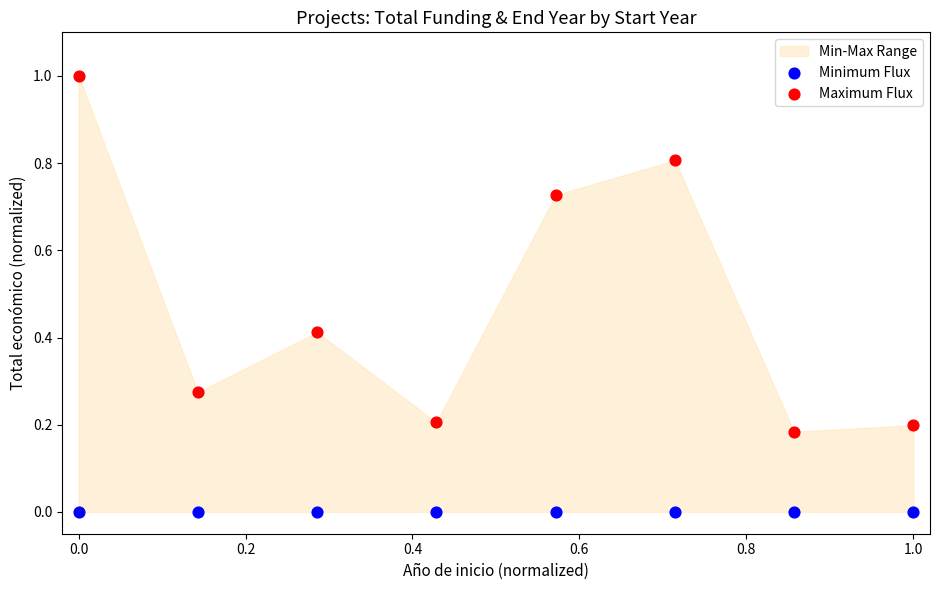

Which series reaches the minimum Y coordinate?

Minimum Flux